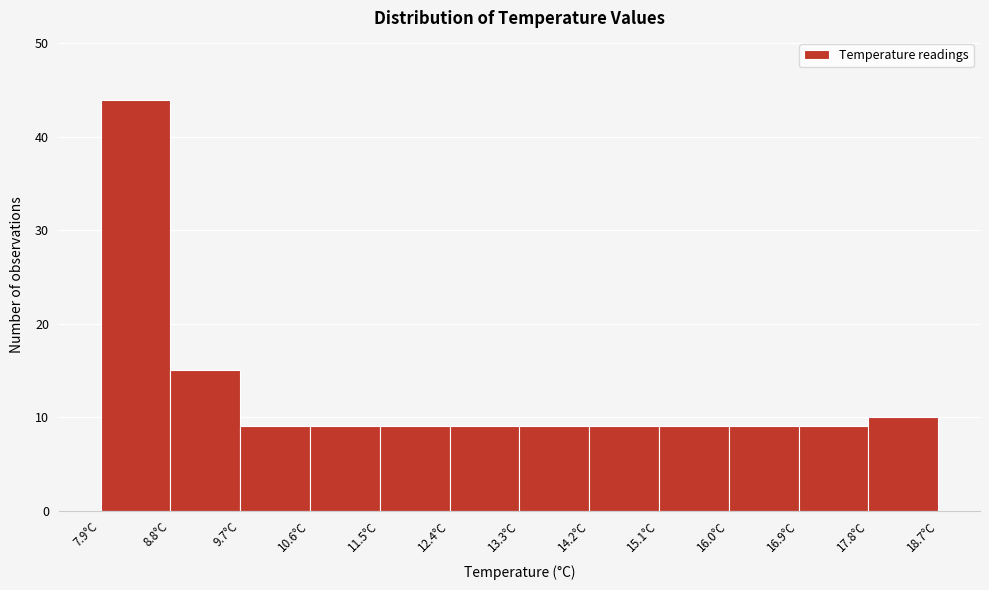

What is the height of the bar covering 16.0 to 16.9 on the x-axis? The values are not printed on the chart, so give them approximately, as read against the axis.

9